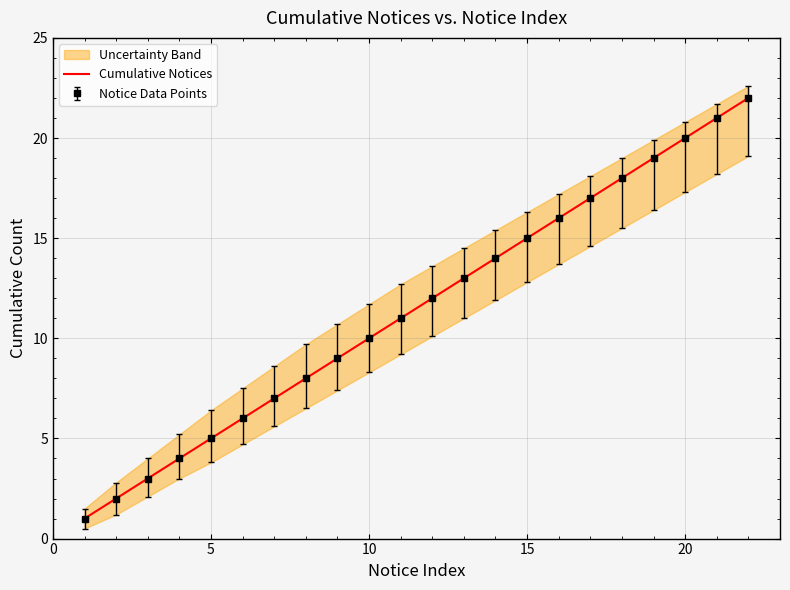

The chart shows a value of 2 at 25. True or false?

False